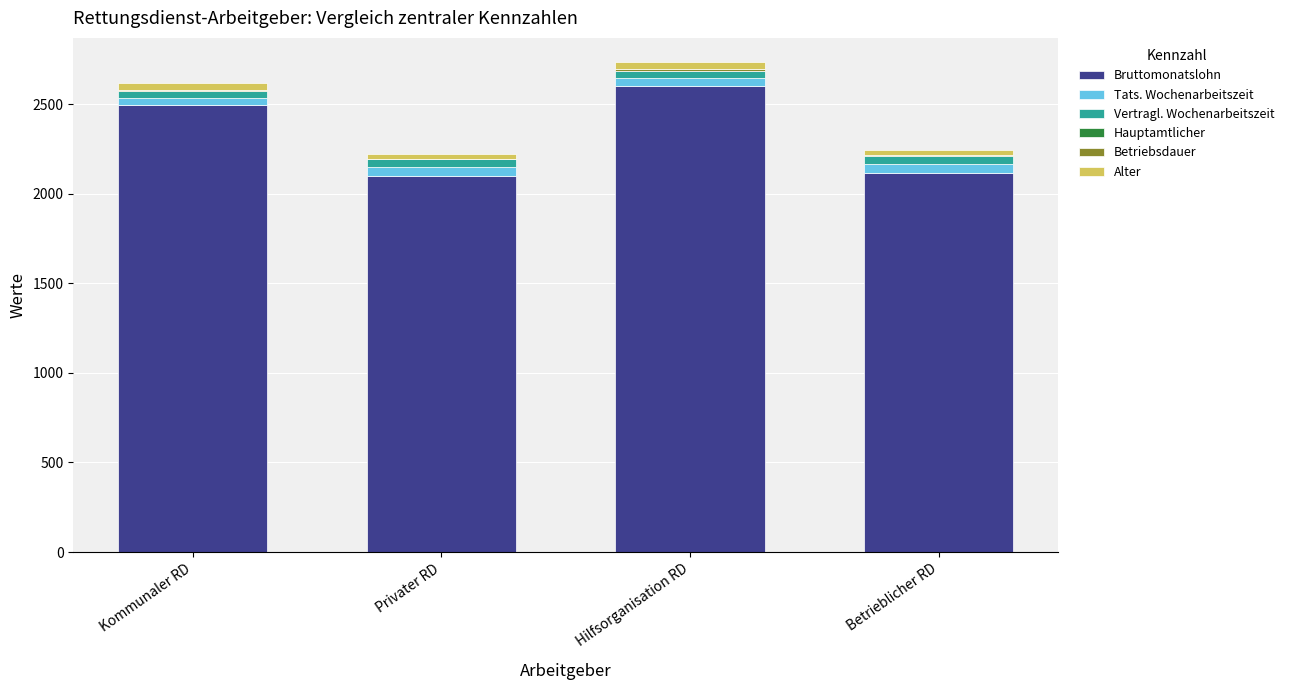

Which category has the highest value in the Bruttomonatslohn series?

Hilfsorganisation RD